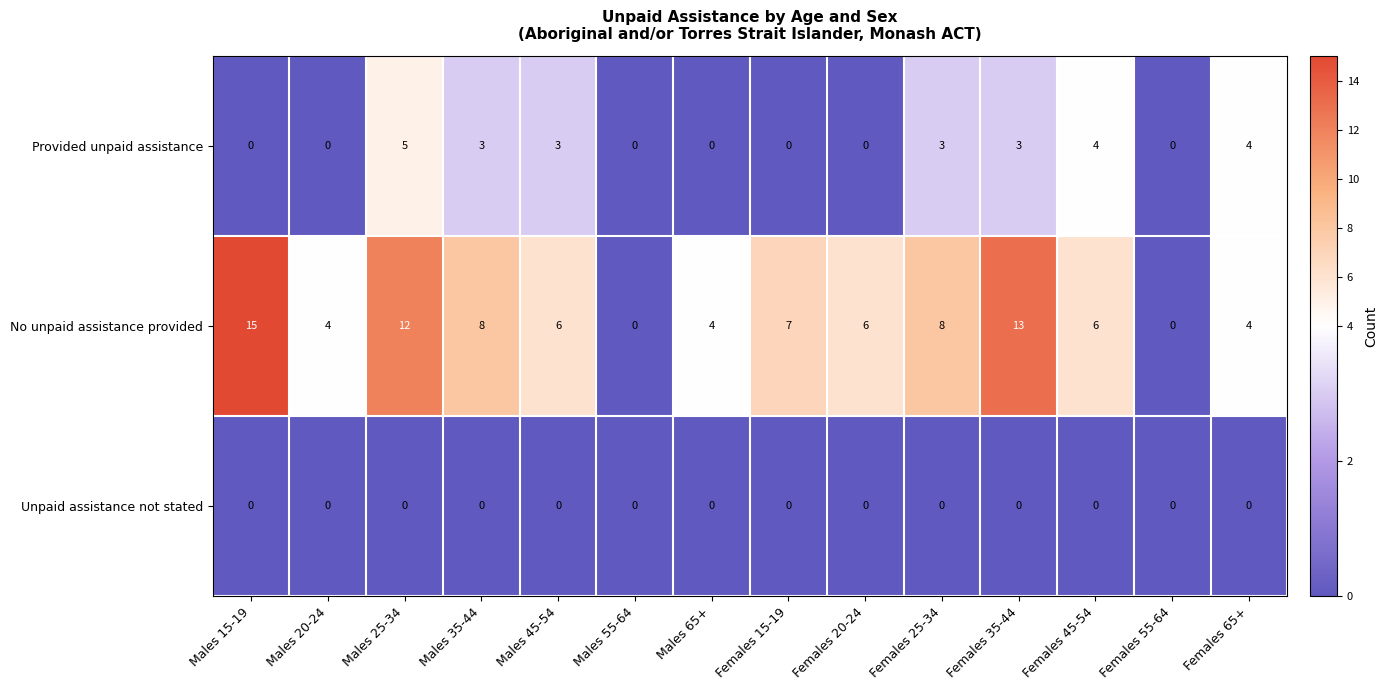

What is the total value across all series at Females 15-19?

7